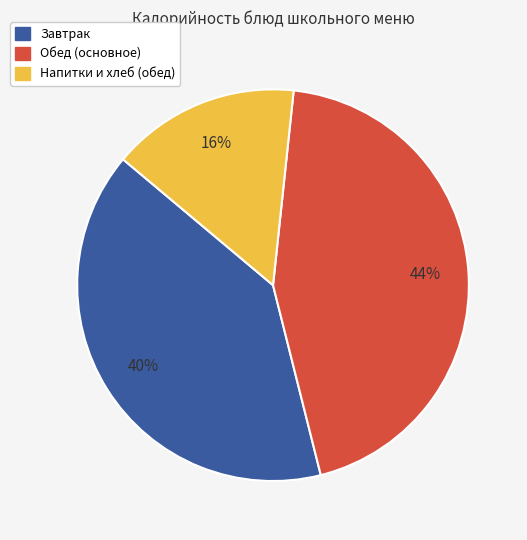

Is there a majority slice in this chart?

No